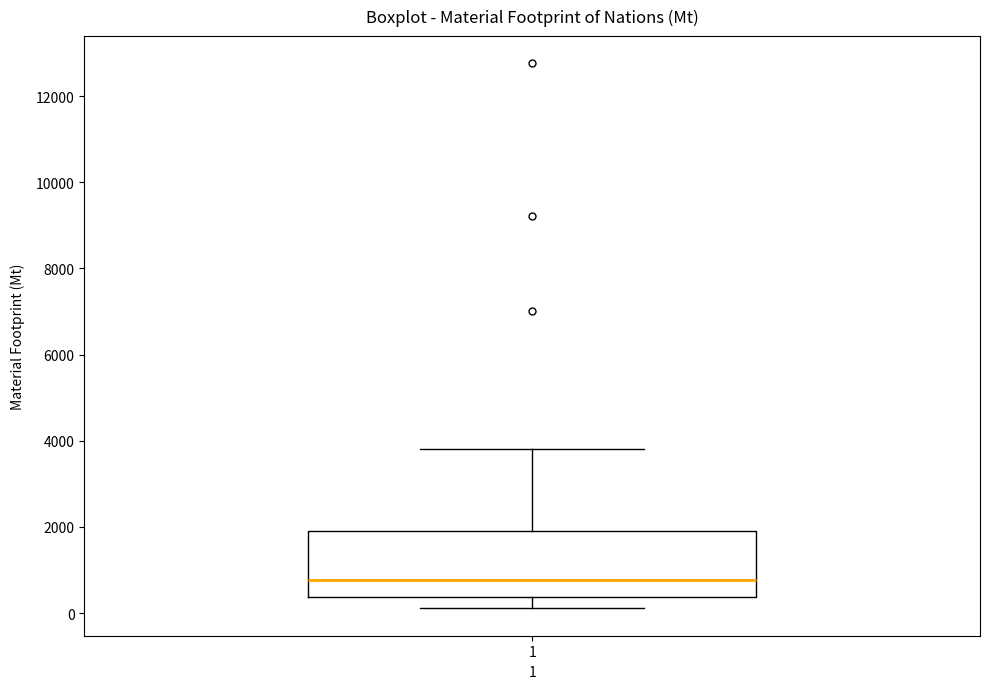

Where is the lower edge of the box at x = 1 on the y-axis? The values are not printed on the chart, so give them approximately, as read against the axis.

400